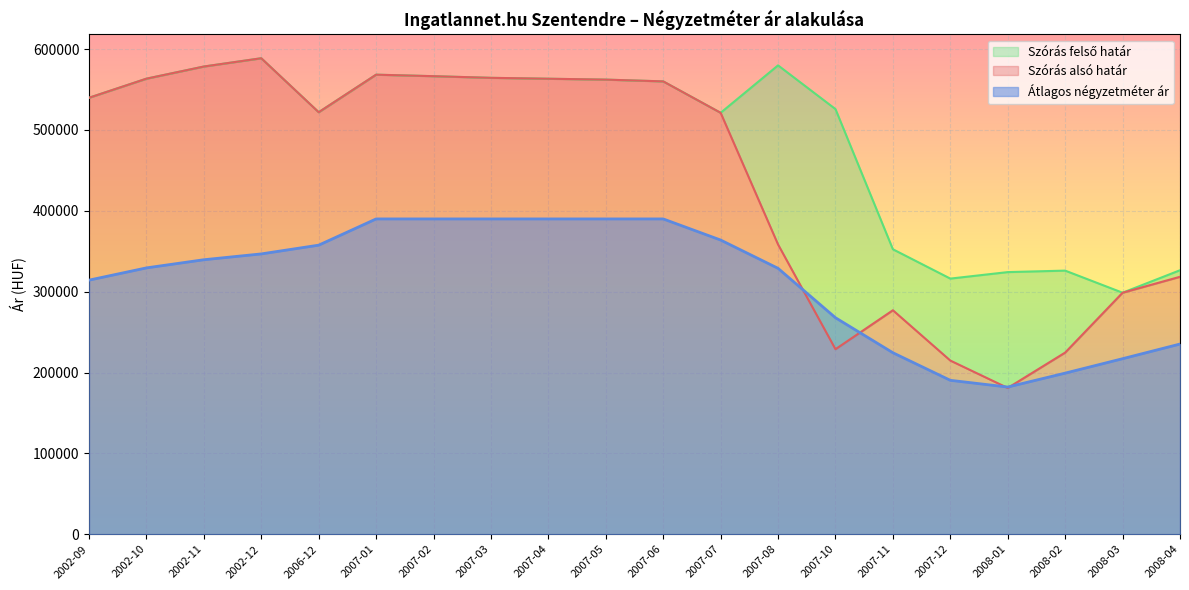

What are all the series names shown in the legend?

Szórás alsó határ, Átlagos négyzetméter ár, Szórás felső határ